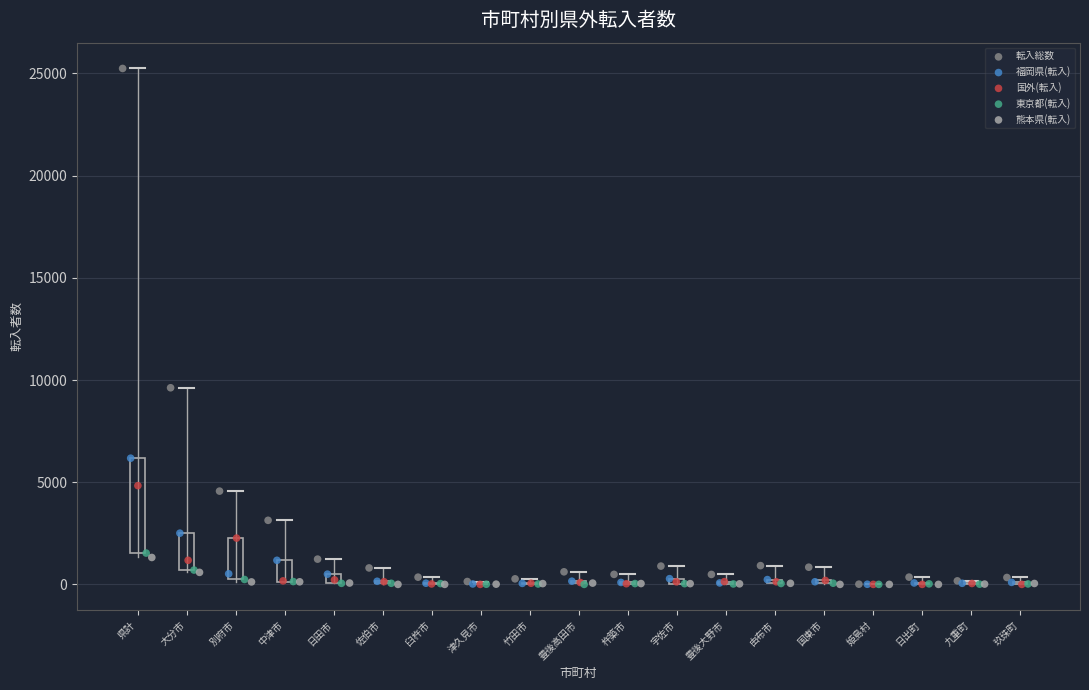

Which series has the widest spread of Y values?

転入総数